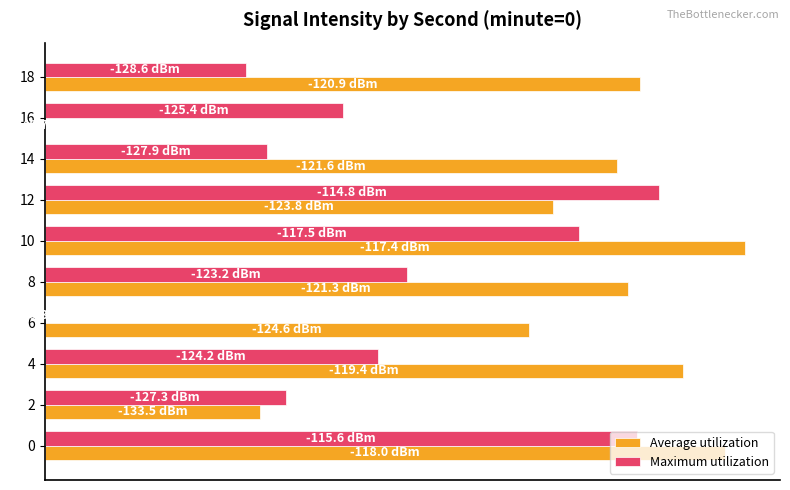

At how many categories does at least one series exceed 13?

8